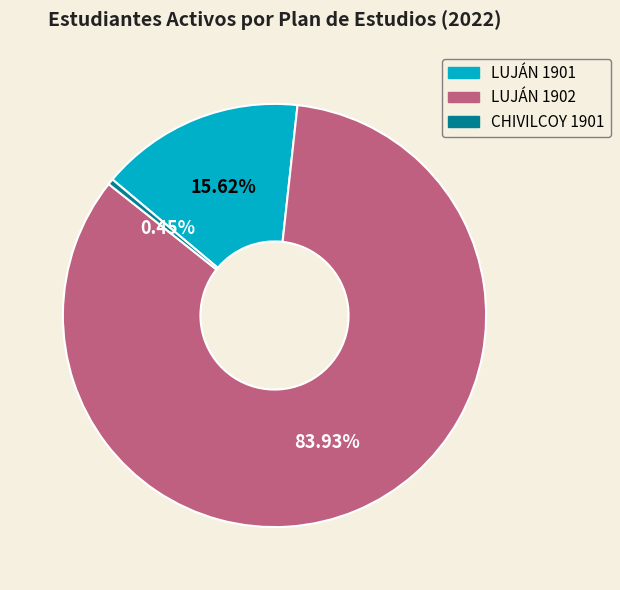

Between CHIVILCOY 1901 and LUJÁN 1901, which is larger?

LUJÁN 1901